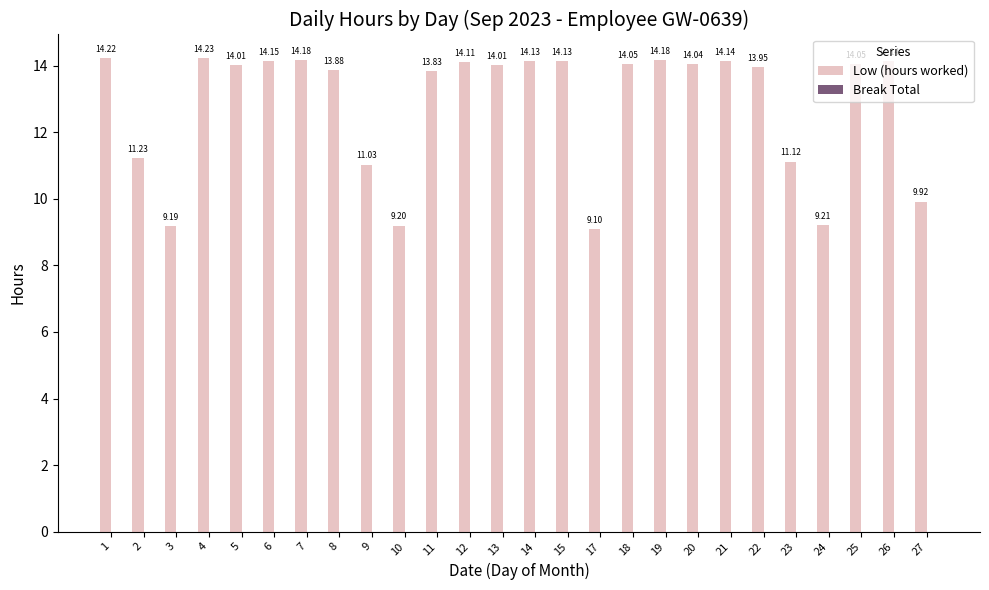

What is the change in value from 17 to 20?

+4.9